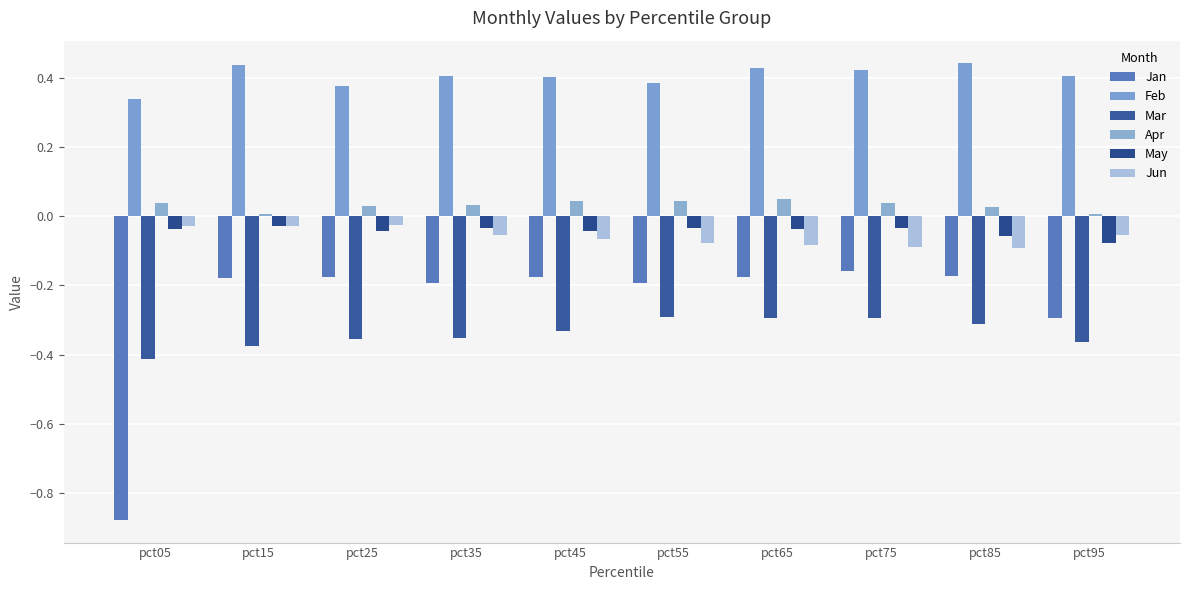

How many bars are there in total?

60